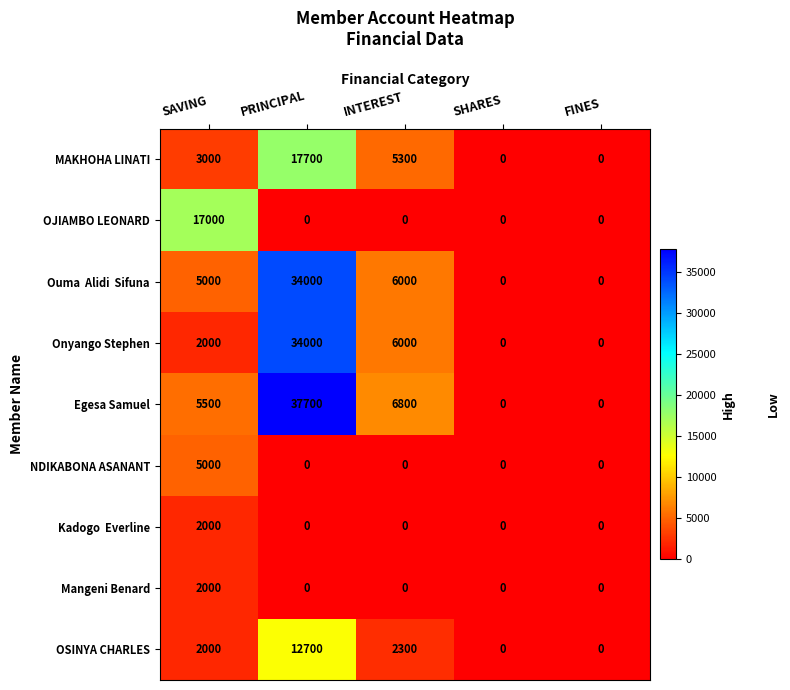

Which series has the largest total across all categories?

Egesa Samuel